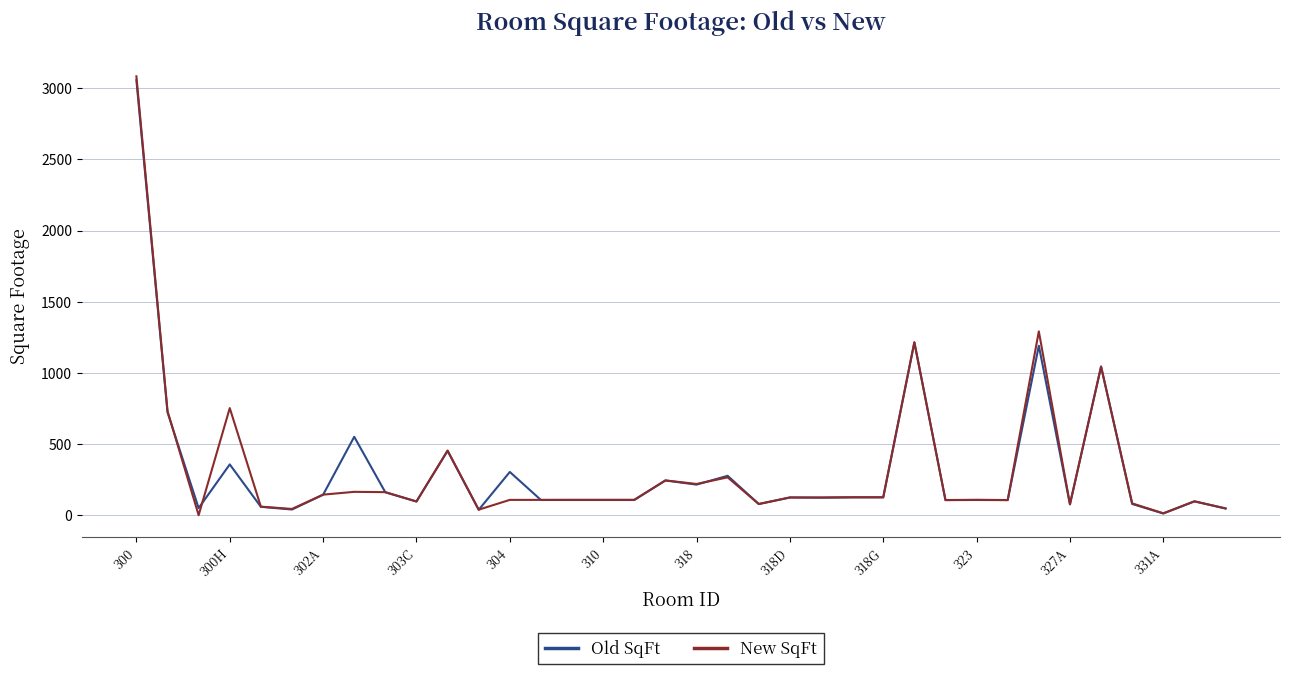

What is the greatest value displayed?

3084.4